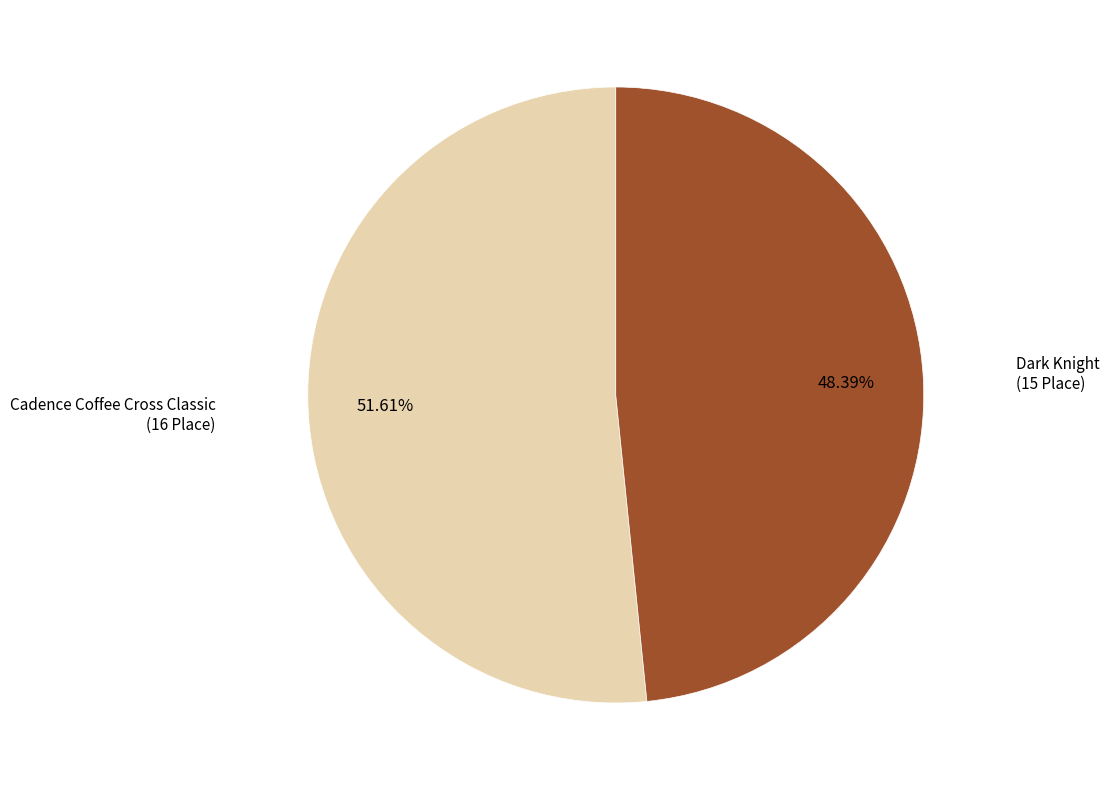

The Dark Knight slice represents 48% of the pie. True or false?

True